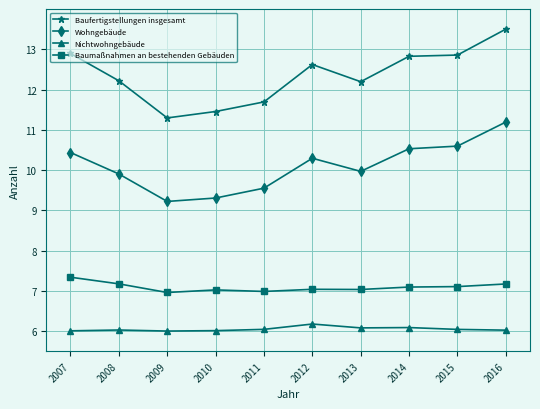

Which series has the widest spread of values?

Baufertigstellungen insgesamt